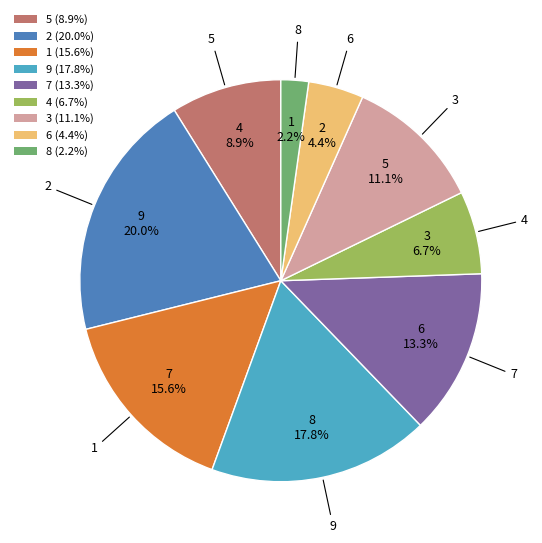

Is the sum of 8 and 1 greater than half?

No